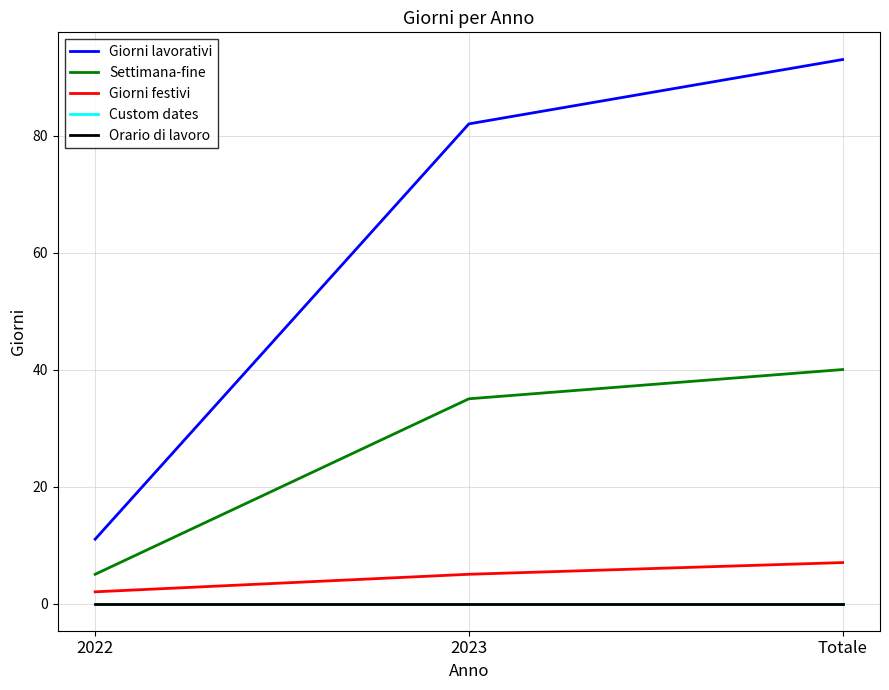

Does the chart display data point markers on the line(s)?

No